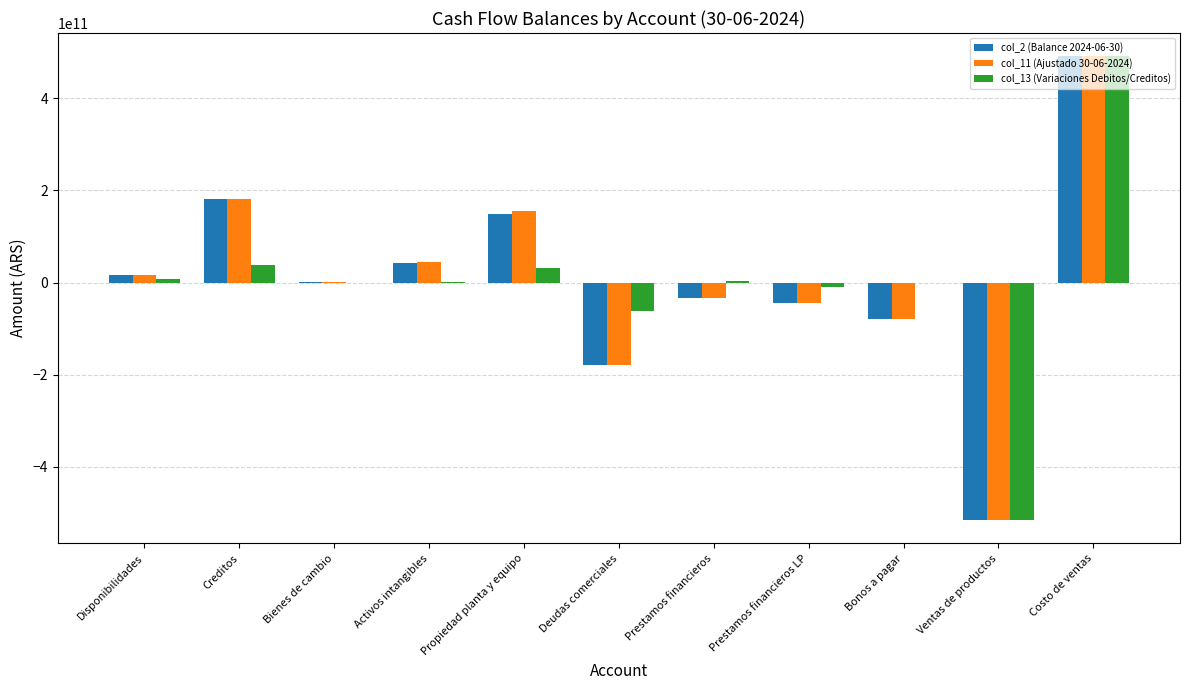

At which category is the sum across all series the highest?

Costo de ventas